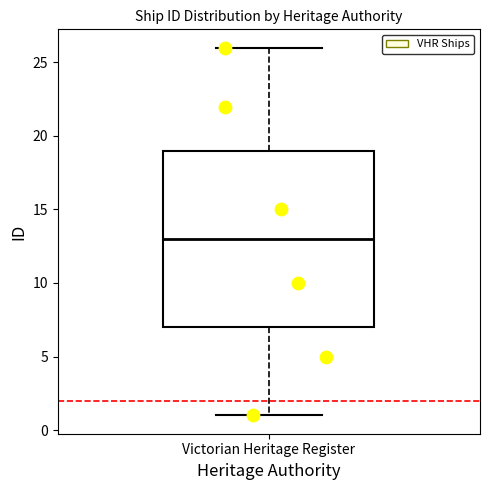

Where does the upper whisker of the box for Victorian Heritage Register end on the y-axis? The values are not printed on the chart, so give them approximately, as read against the axis.

26